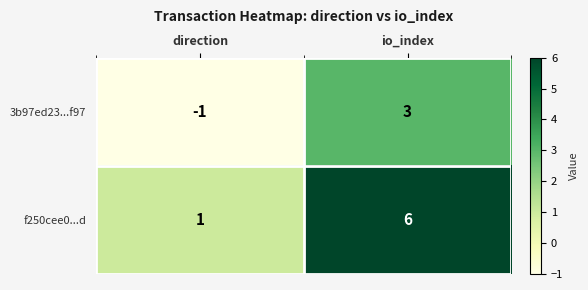

Reading left to right, what are all the values shown in this chart?

3b97ed23...f97: direction=-1	io_index=3
f250cee0...d: direction=1	io_index=6